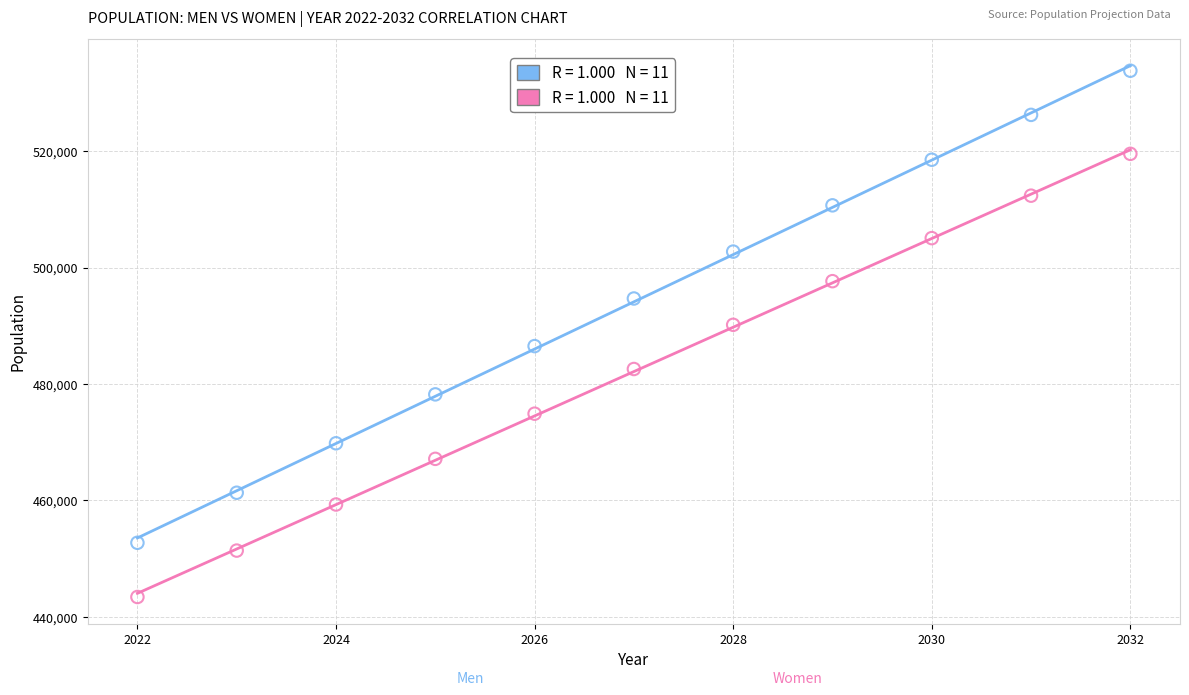

Across all data points, what is the range of Y values (max minus min)?

90464